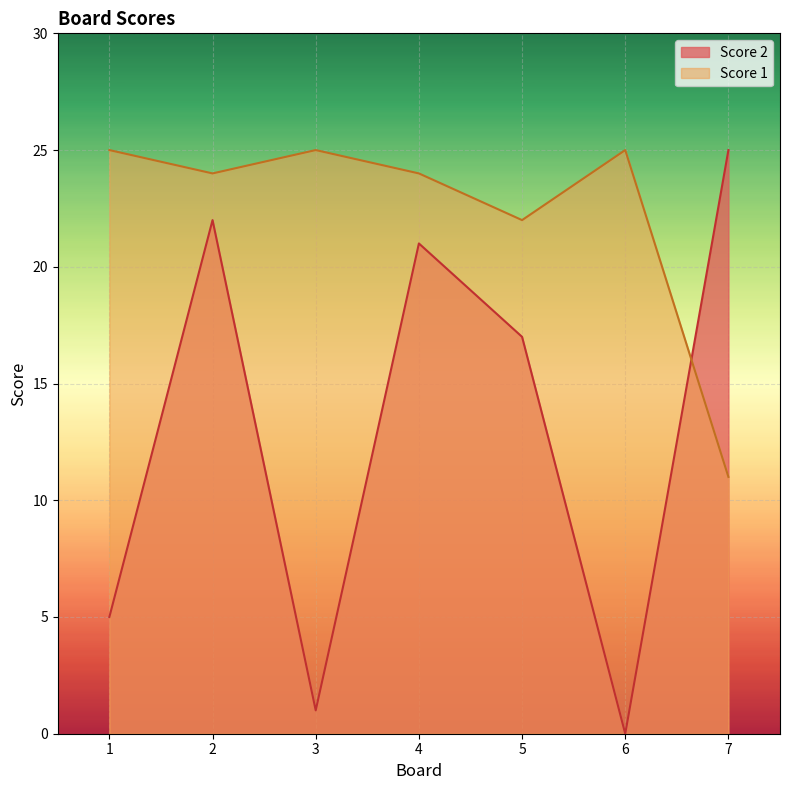

Where is the first local minimum for Score 1?

2